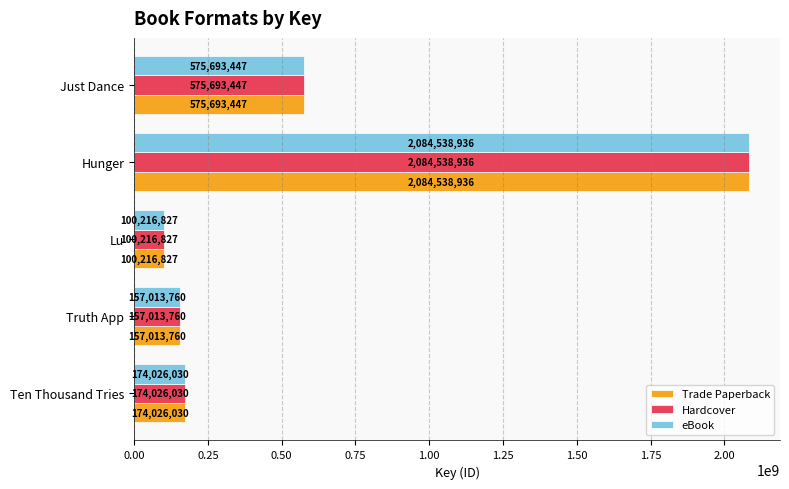

Read the Trade Paperback value at Just Dance, to the nearest 50.

575693450